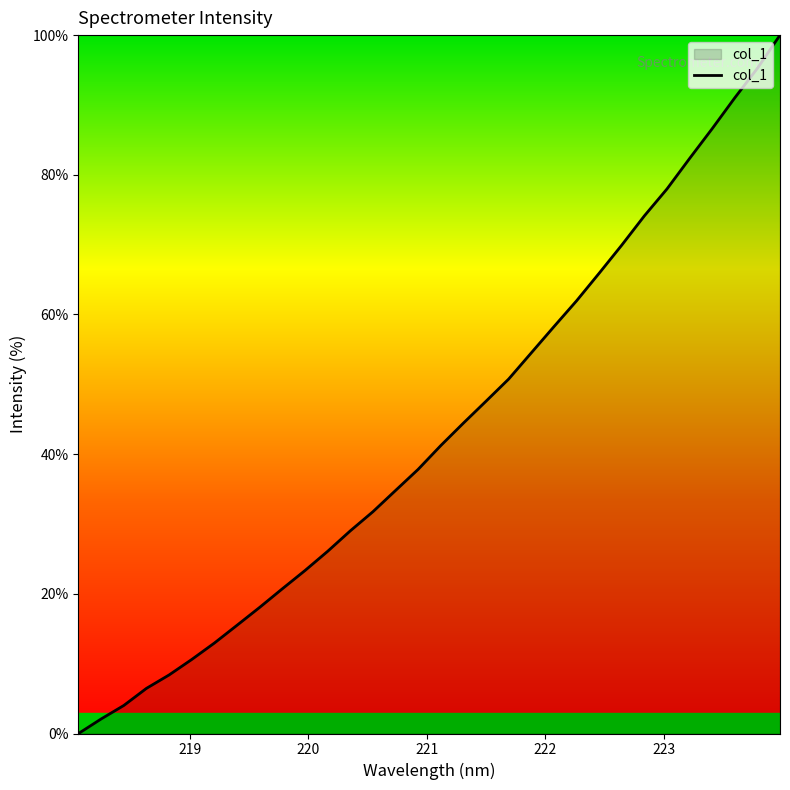

What is the difference between the maximum and minimum values?

100.0